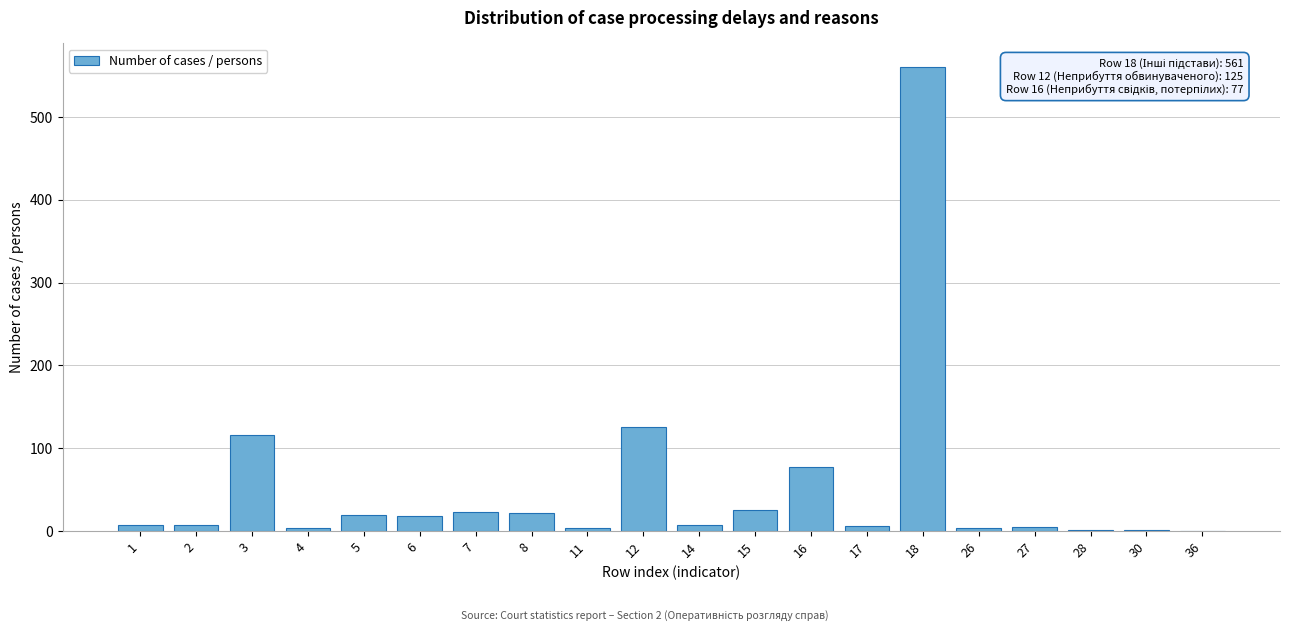

Which category has the highest value across all series?

18